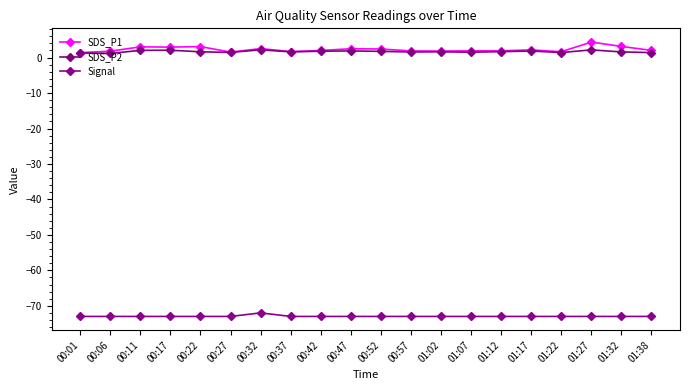

What is the total value across all series at 01:38?

-69.6